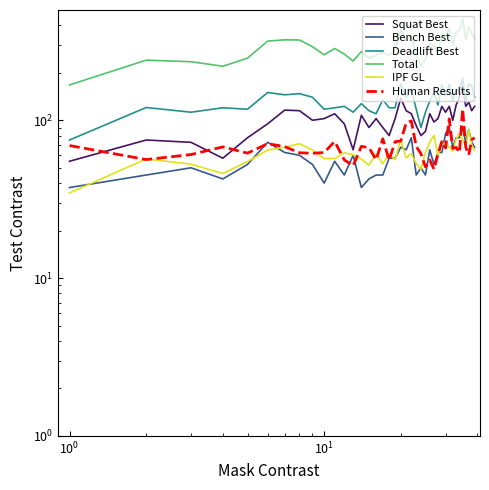

True or false: Human Results and Total cross at least once.

False